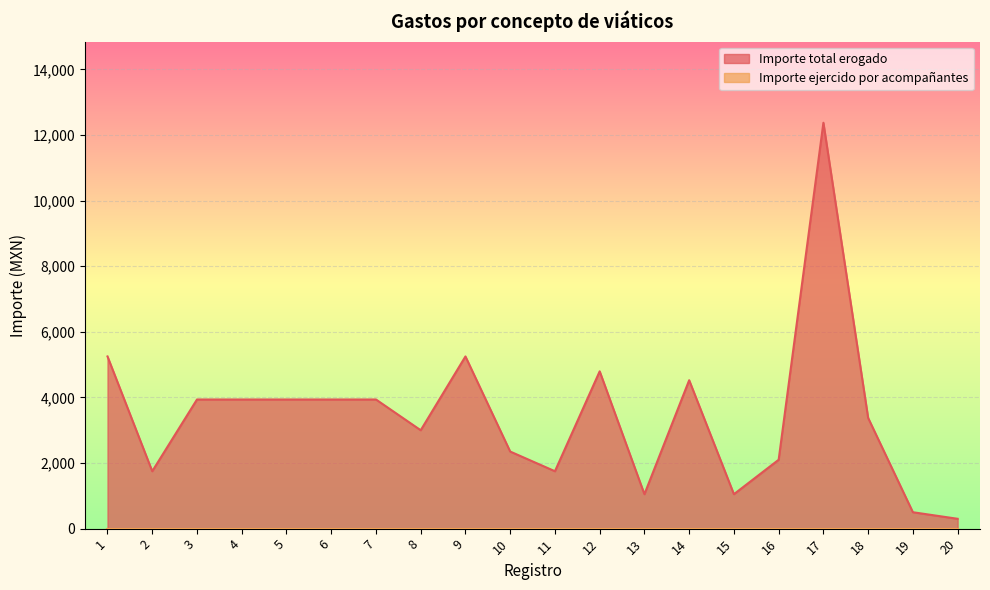

What is the ratio of the value at 14 to the value at 7?

1.1